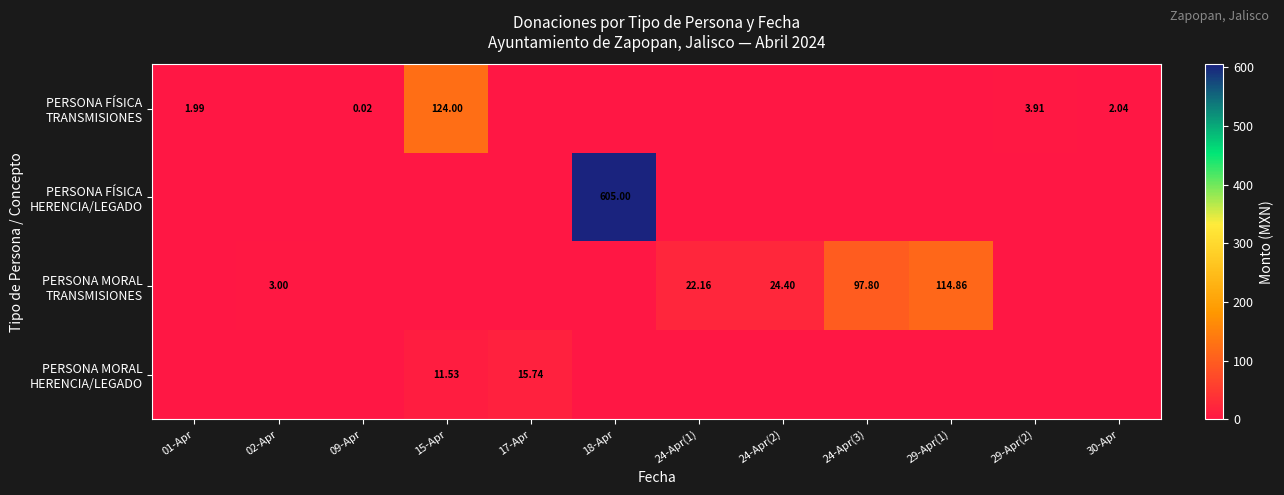

Between 02-Apr and 29-Apr(1), which series saw the biggest shift?

PERSONA MORAL TRANSMISIONES